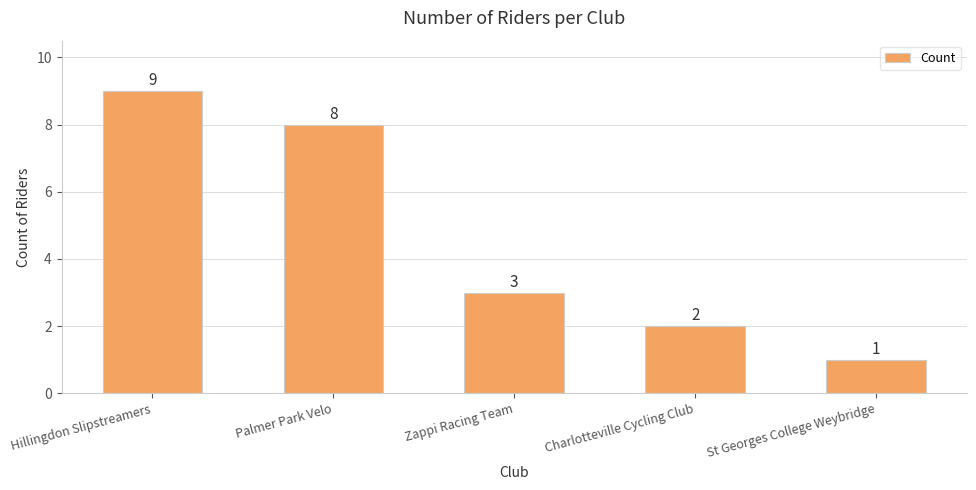

Where does the data first go above 3?

Hillingdon Slipstreamers